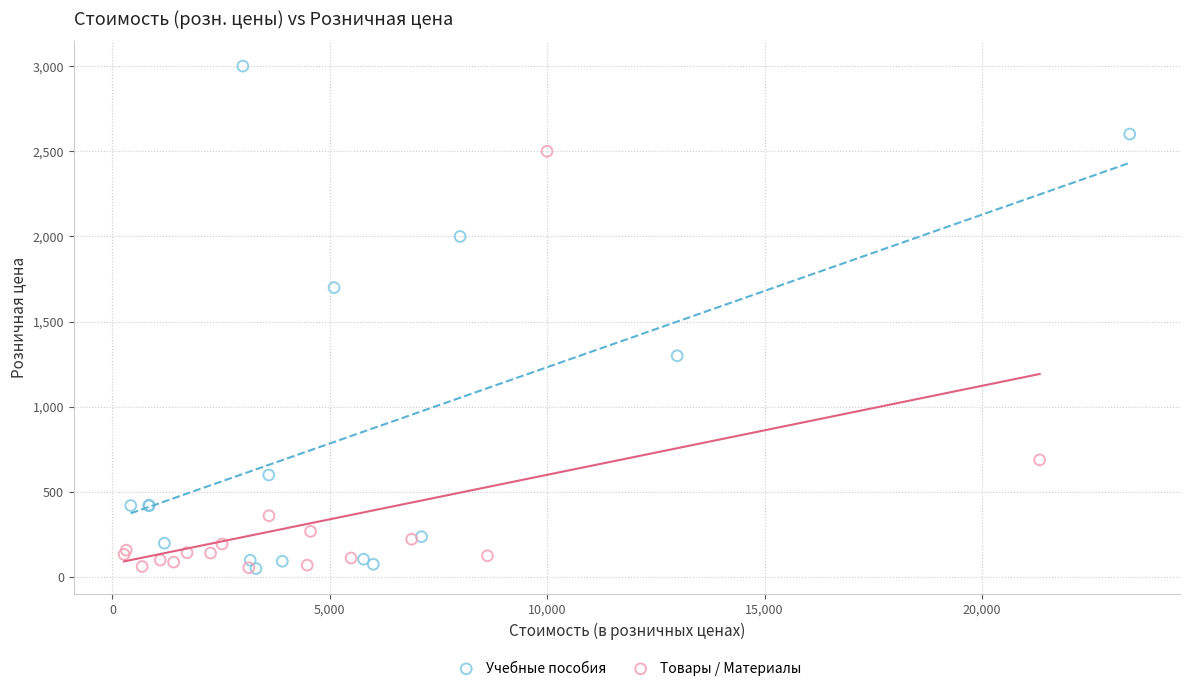

Which series has the largest Y range (max minus min)?

Учебные пособия